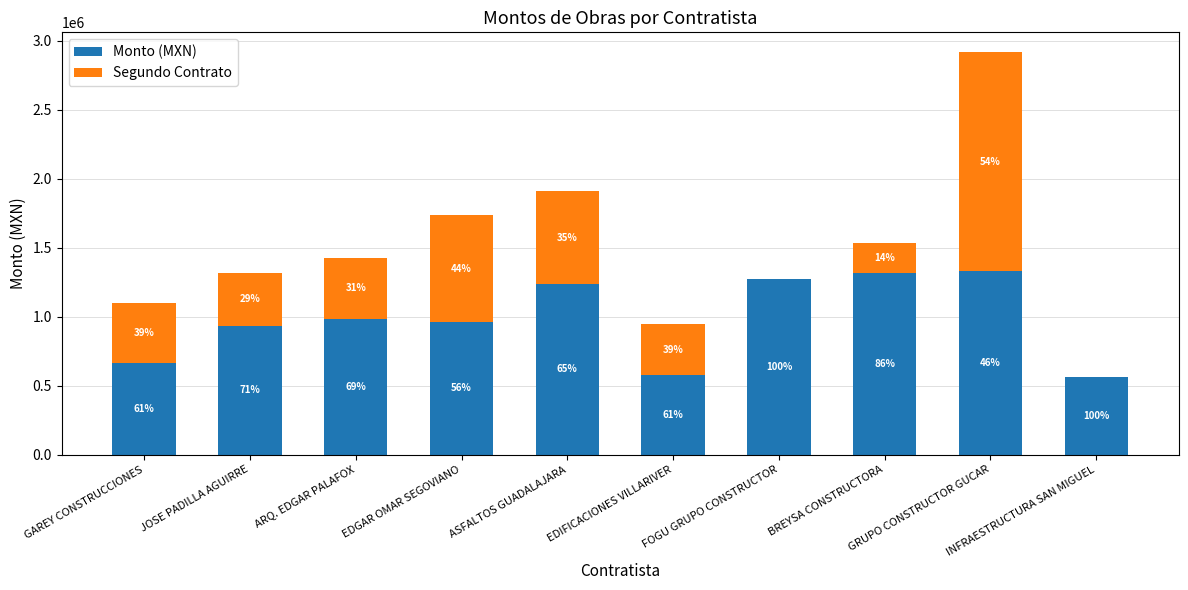

Which has a higher value, ARQ. EDGAR PALAFOX or GAREY CONSTRUCCIONES?

ARQ. EDGAR PALAFOX